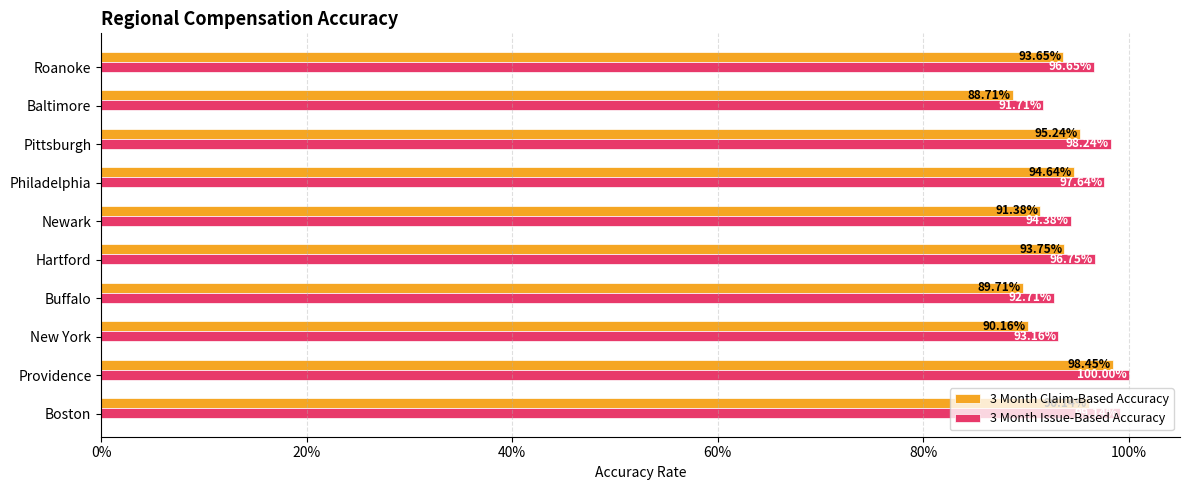

Reading left to right, transcribe all the data shown in this chart.

3 Month Claim-Based Accuracy: 1.0	1.0	0.9	0.9	0.9	0.9	0.9	1.0	0.9	0.9
3 Month Issue-Based Accuracy: 1.0	1.0	0.9	0.9	1.0	0.9	1.0	1.0	0.9	1.0